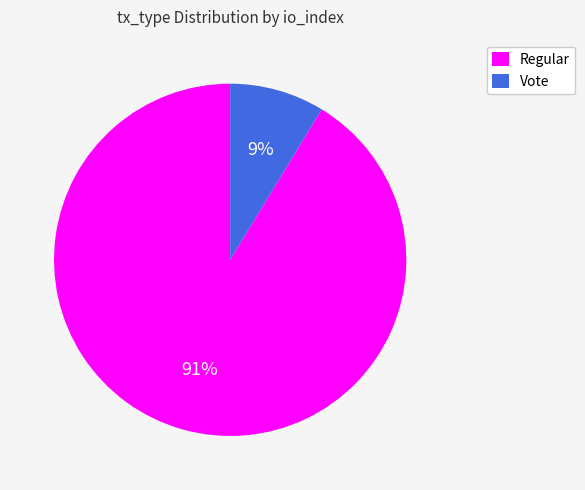

To the nearest percent, what is the combined percentage of Vote and Regular?

100%